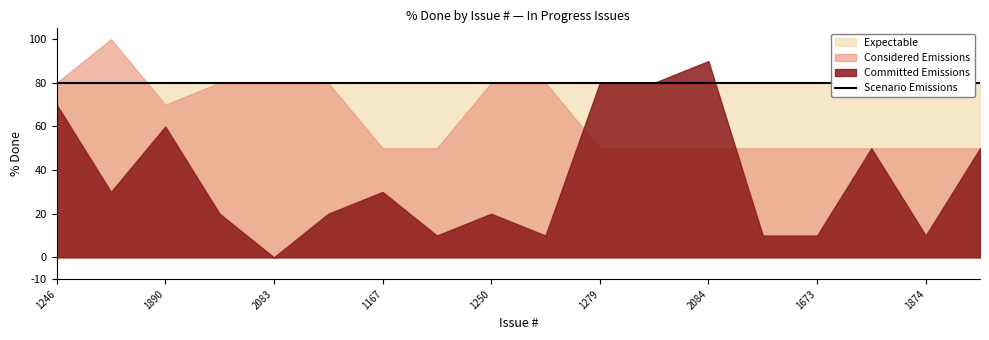

Is the value of Considered Emissions at 1246 greater than the value of Committed Emissions at 1227?

Yes